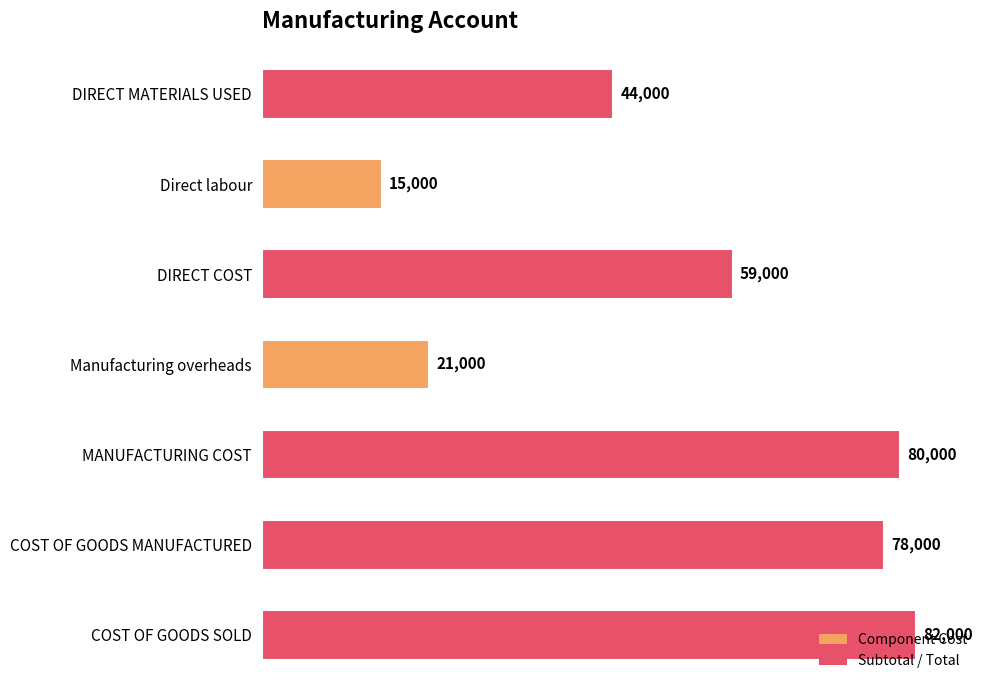

Rank the categories by value from highest to lowest.

COST OF GOODS SOLD, MANUFACTURING COST, COST OF GOODS MANUFACTURED, DIRECT COST, DIRECT MATERIALS USED, Manufacturing overheads, Direct labour